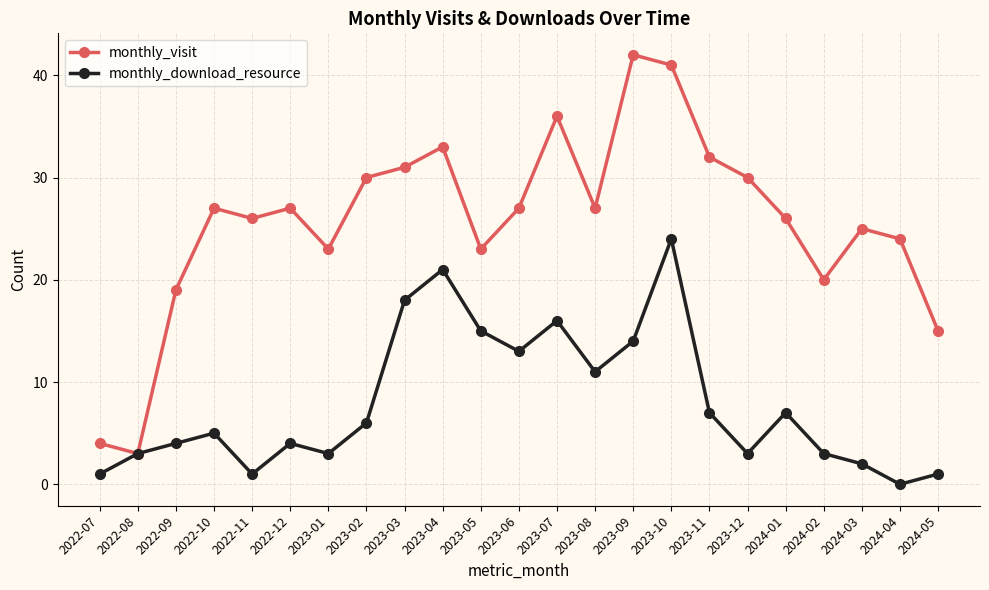

Is the value of monthly_download_resource at 2024-02 greater than the value of monthly_visit at 2022-11?

No